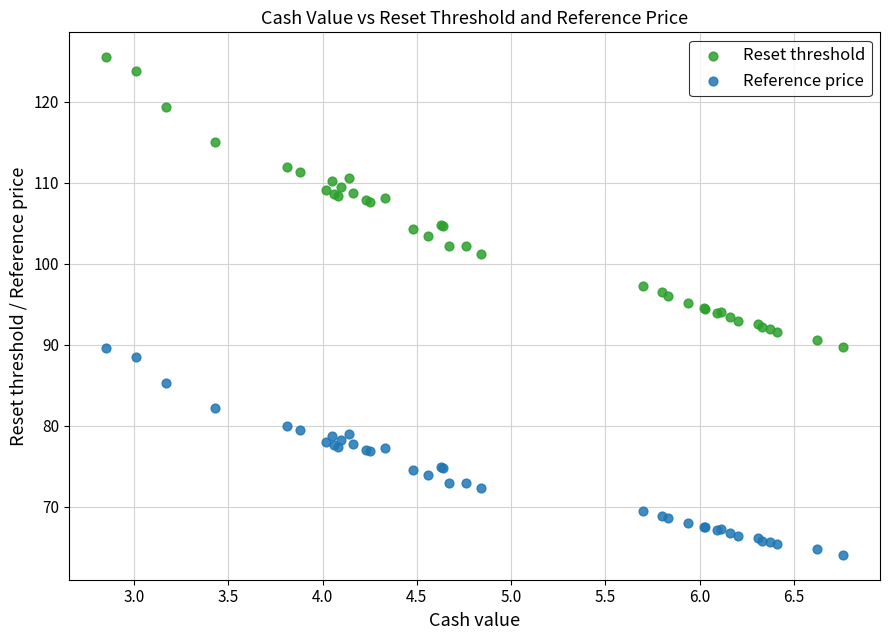

Which series contains the highest Y value?

Reset threshold